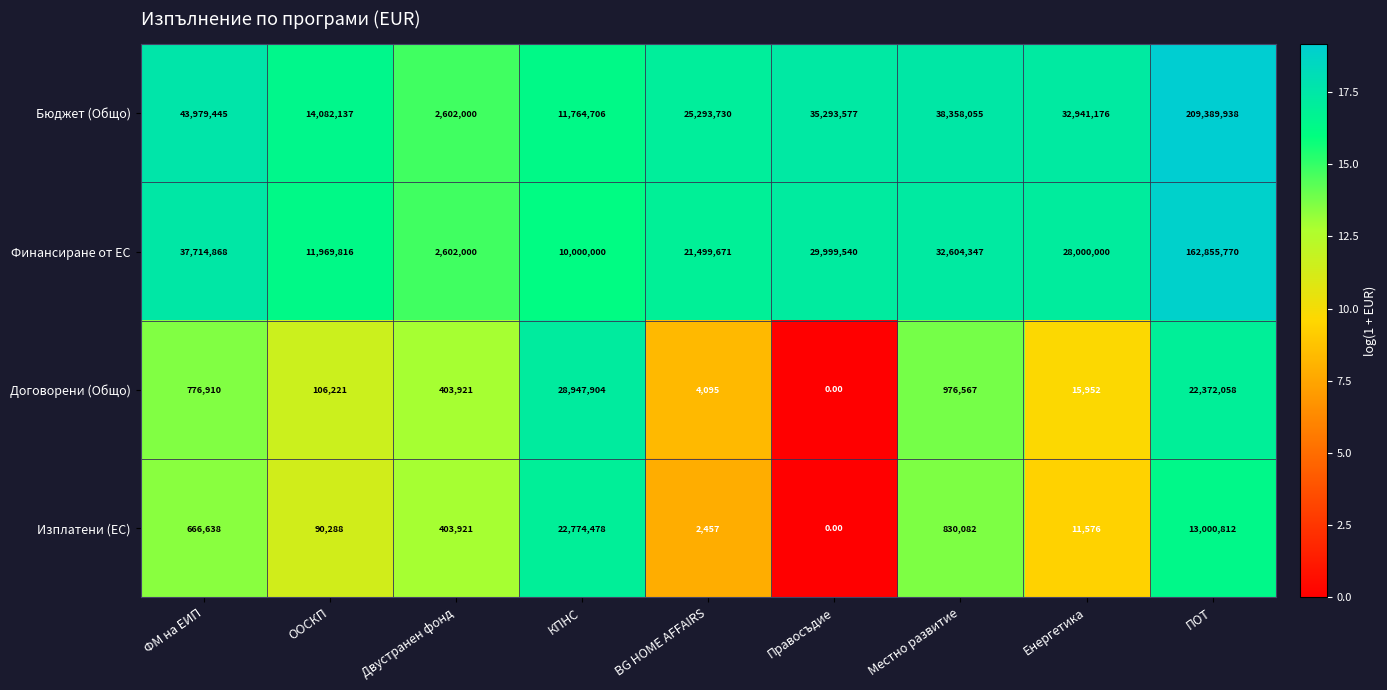

How many categories are shown in the chart?

9